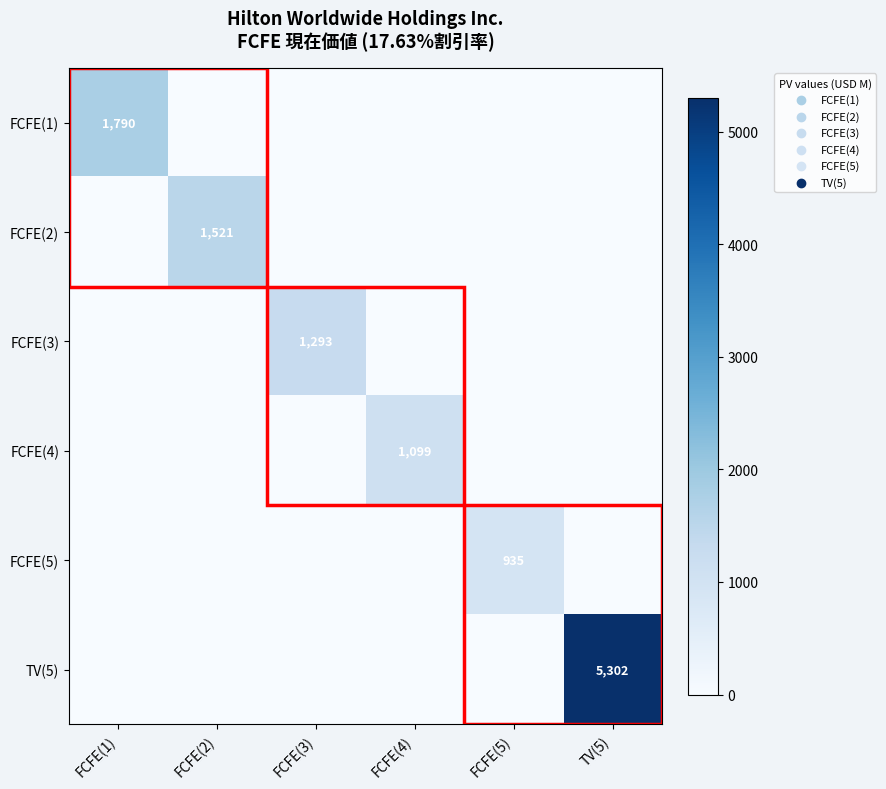

The value of FCFE(5) at FCFE(5) is 935. True or false?

True